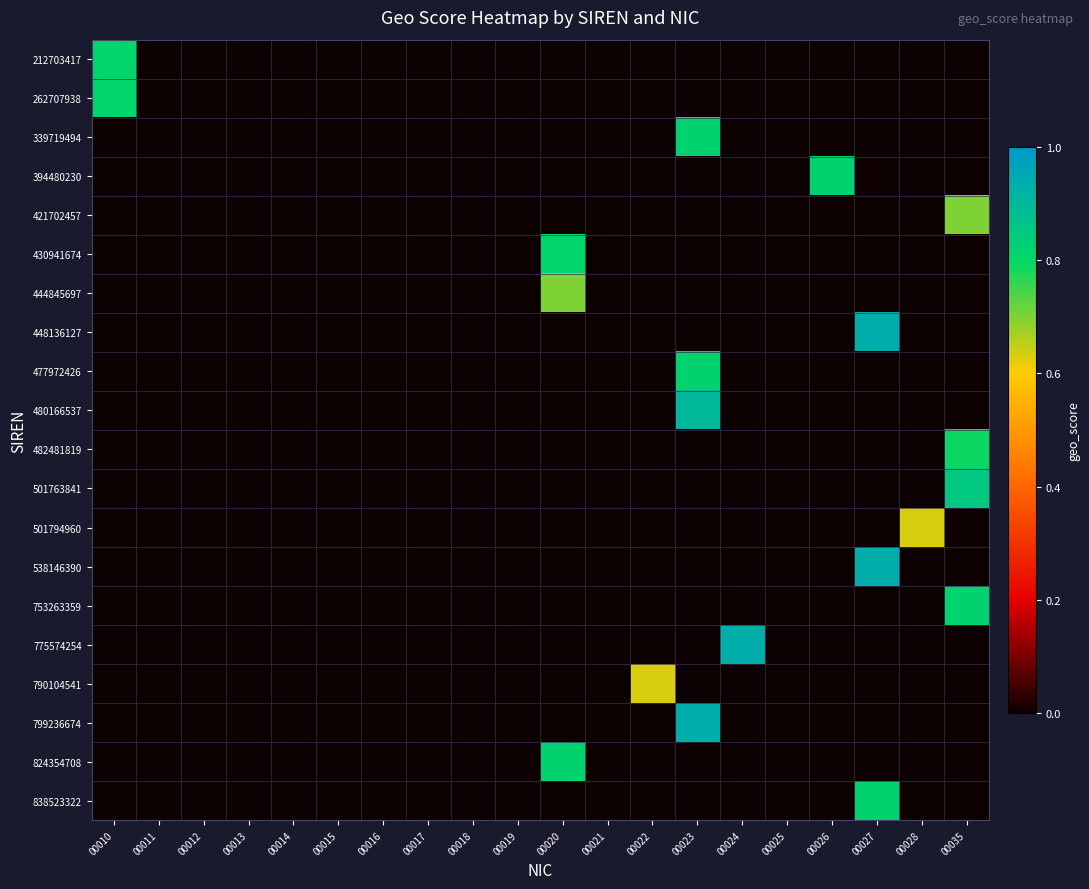

Between 00026 and 00018, which is larger?

00026